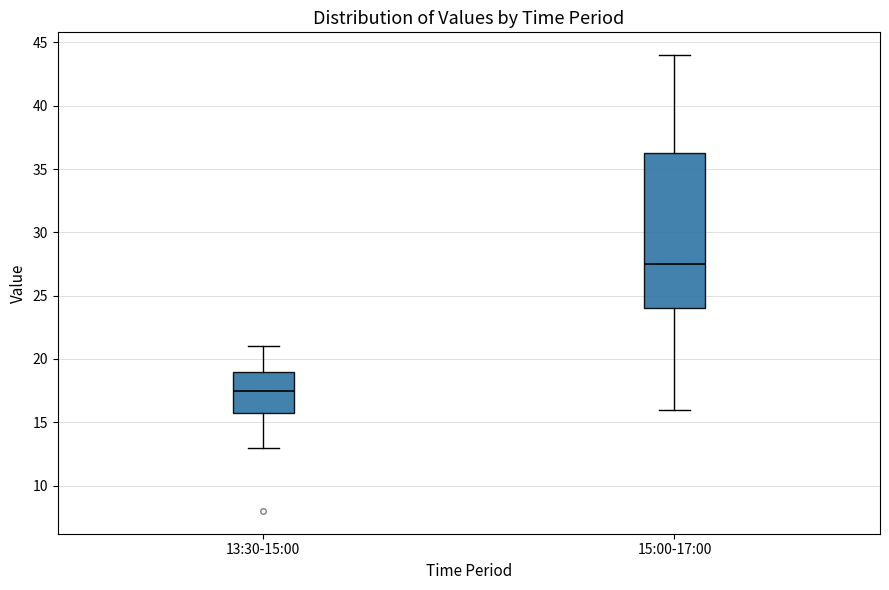

Comparing the boxes themselves (not the whiskers), which one is the tallest?

15:00-17:00